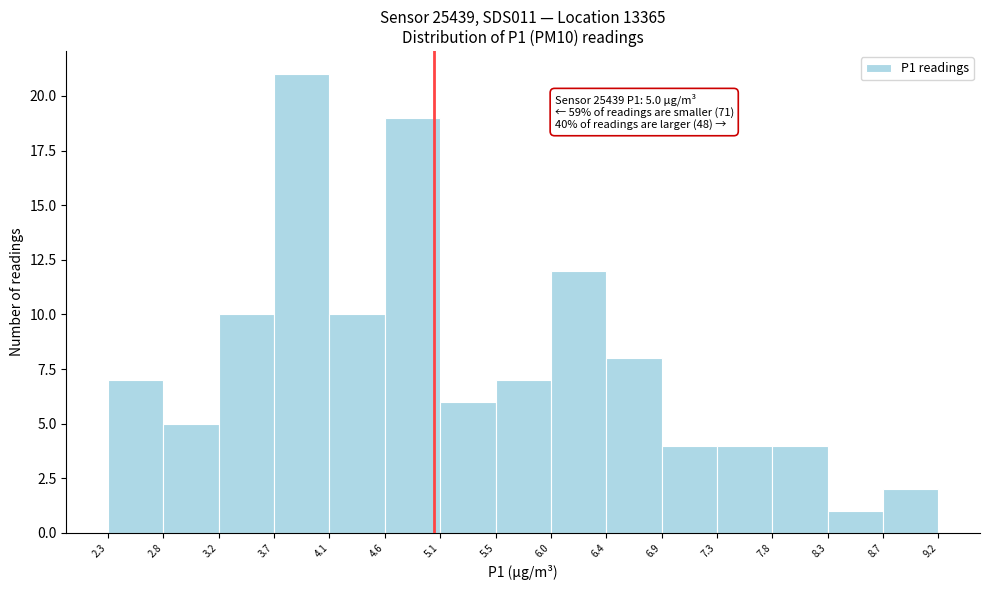

Which range on the x-axis has the tallest bar?

3.7 to 4.1